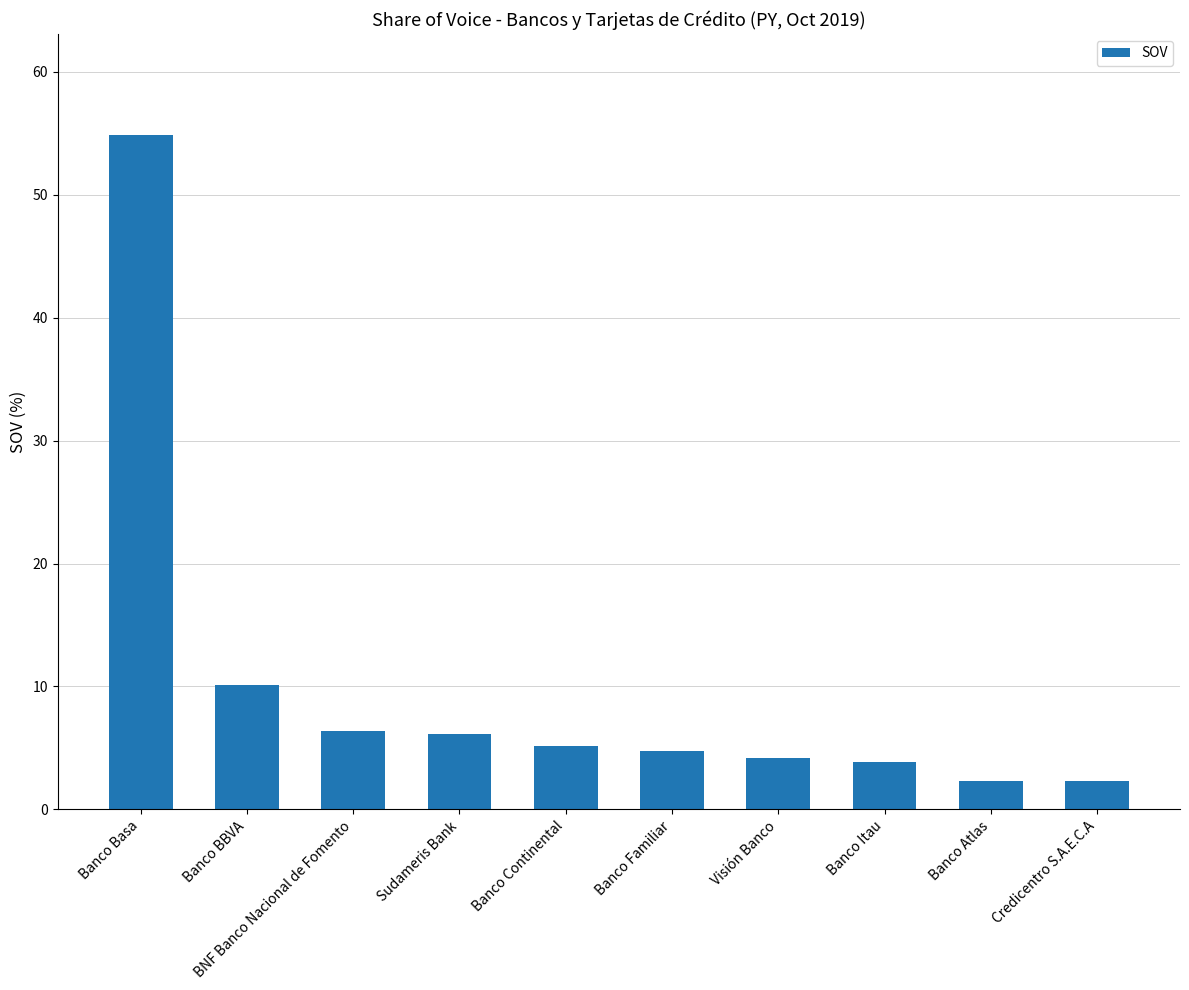

What is the difference between the values at Banco Familiar and Sudameris Bank?

1.4